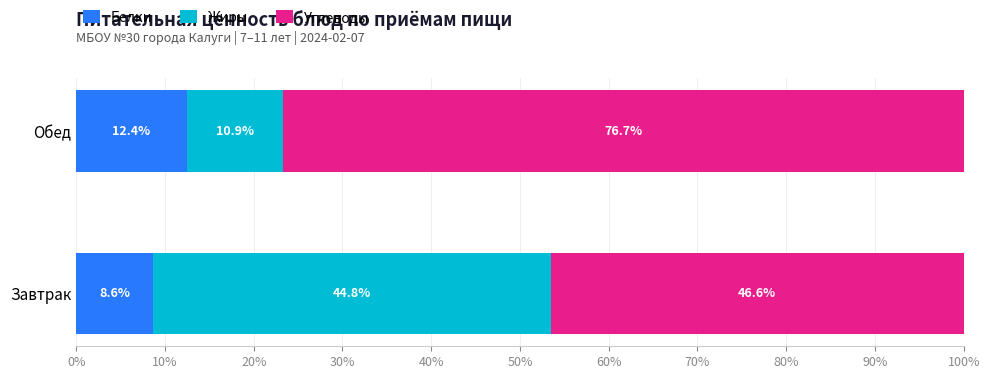

Read the Белки value at Обед.

12.4